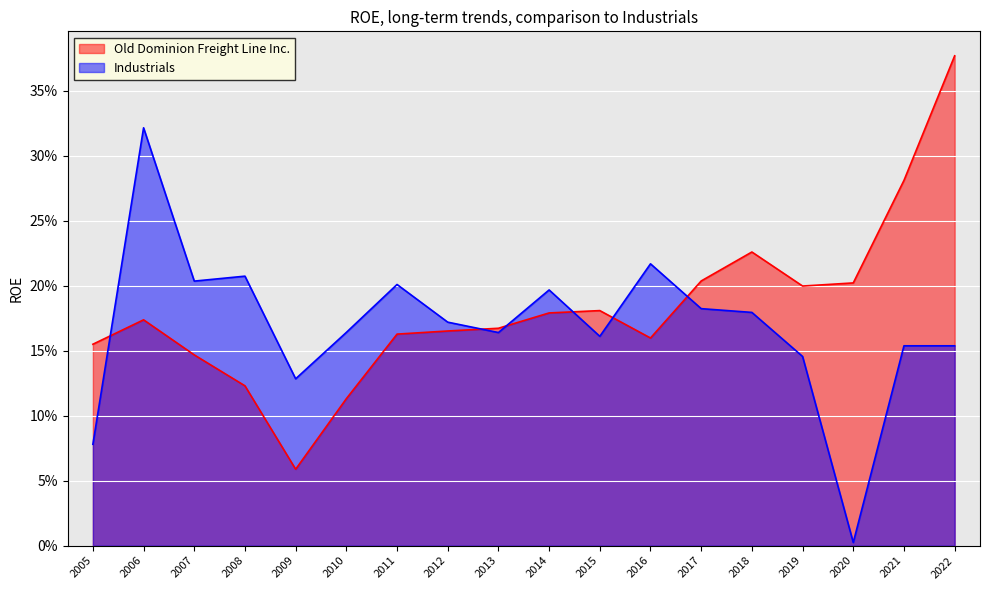

What is the highest value of the Old Dominion Freight Line Inc. series?

0.4